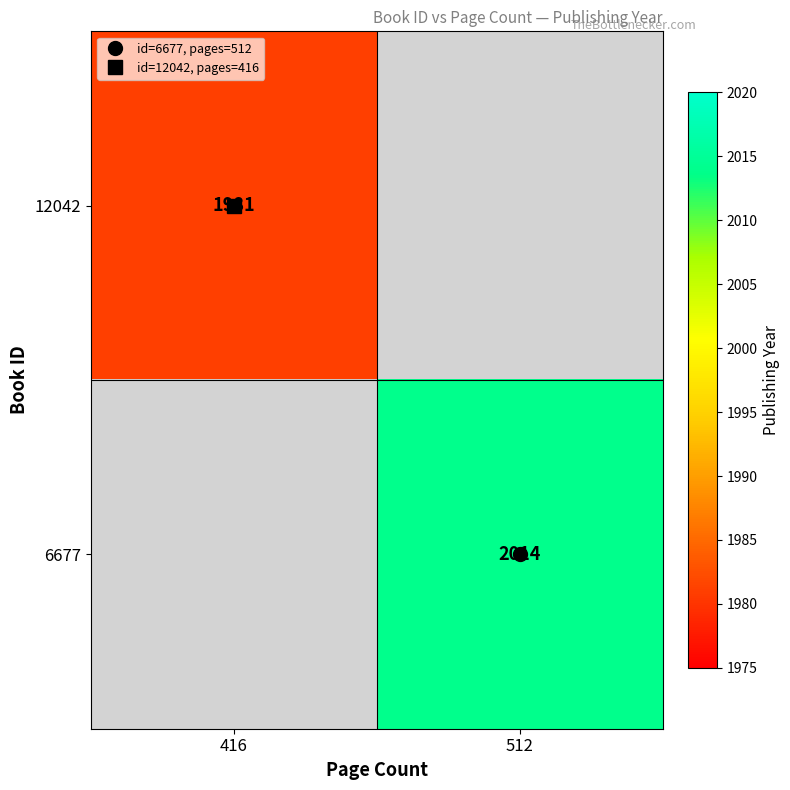

Which category has the lowest value across all series?

416